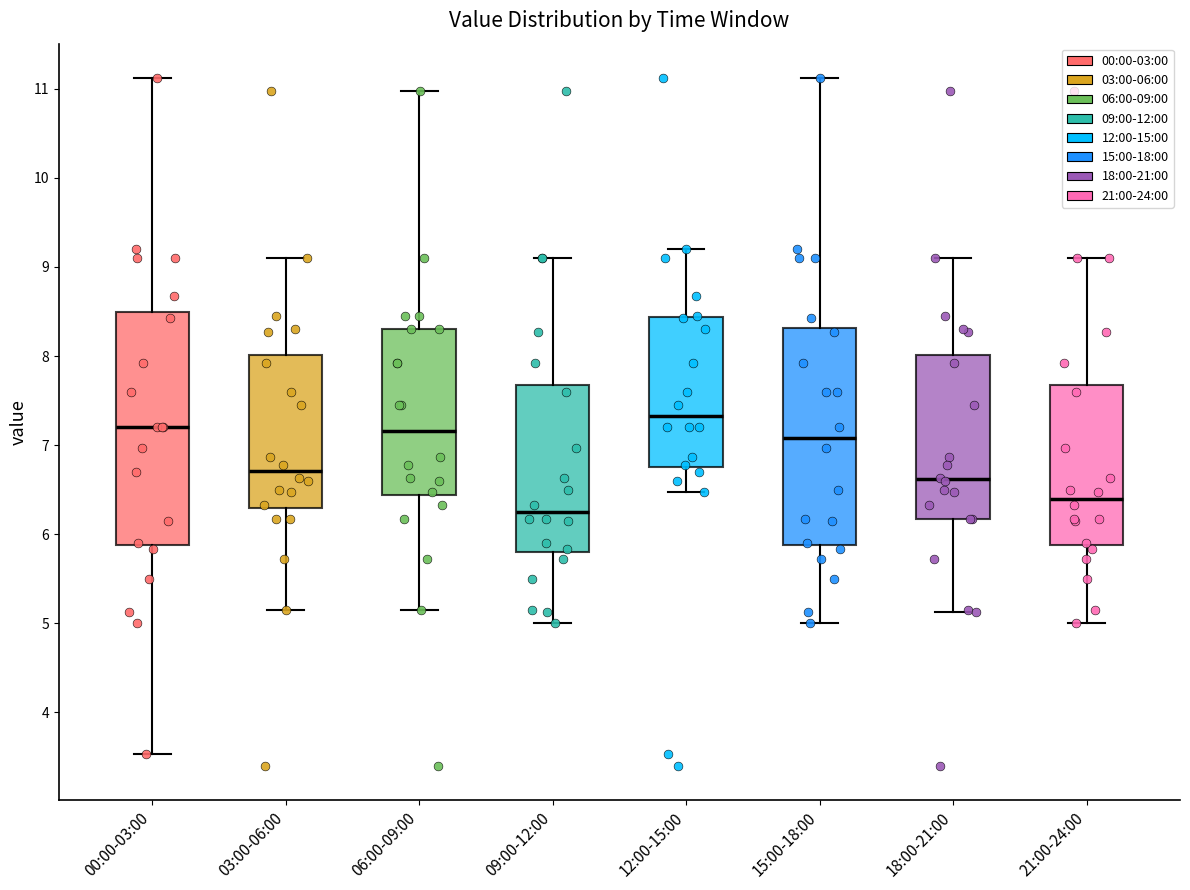

Where does the upper whisker of the box for 12:00-15:00 end on the y-axis? The values are not printed on the chart, so give them approximately, as read against the axis.

9.2